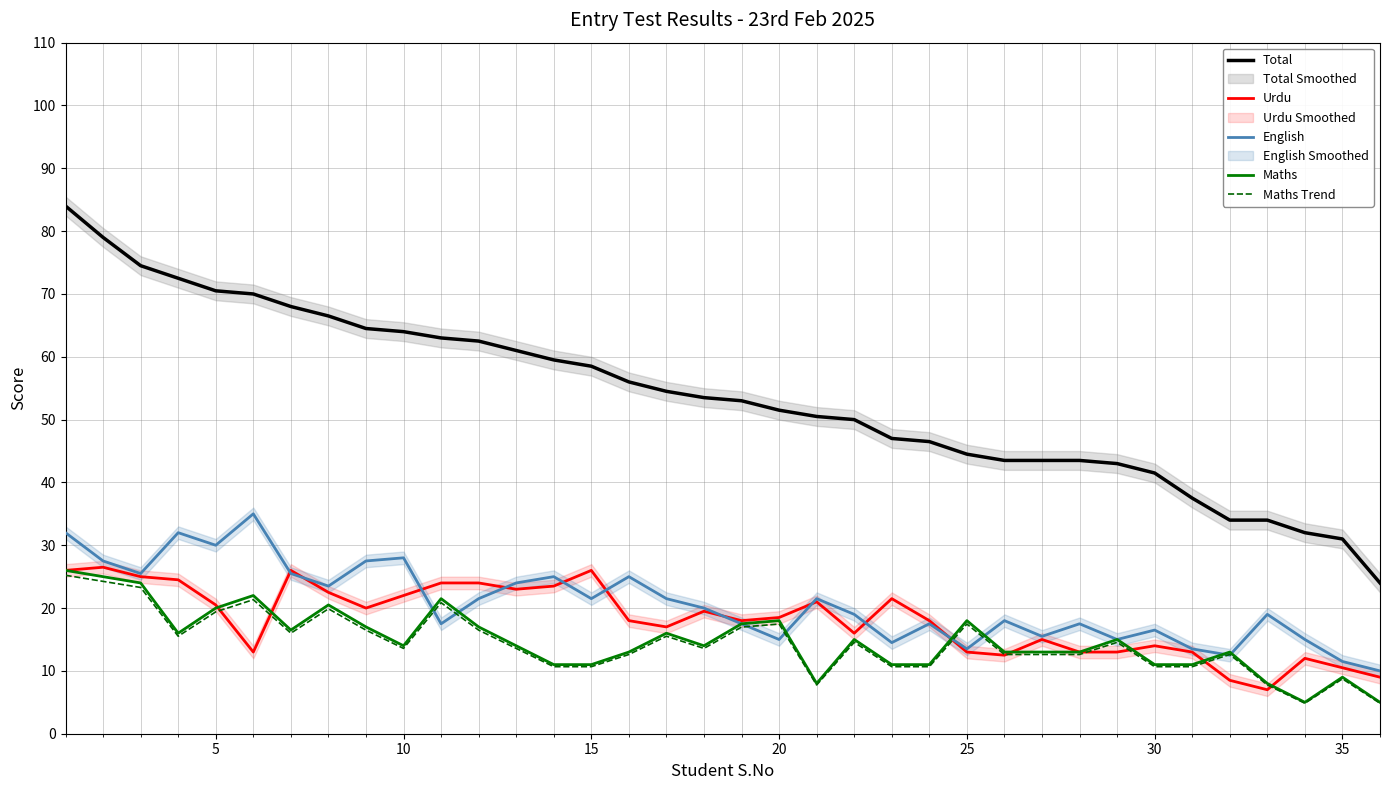

Reading left to right, list all the values displayed in this chart.

Total: 84.0	79.0	74.5	72.5	70.5	70.0	68.0	66.5	64.5	64.0	63.0	62.5	61.0	59.5	58.5	56.0	54.5	53.5	53.0	51.5	50.5	50.0	47.0	46.5	44.5	43.5	43.5	43.5	43.0	41.5	37.5	34.0	34.0	32.0	31.0	24.0
Urdu: 26.0	26.5	25.0	24.5	20.5	13.0	26.0	22.5	20.0	22.0	24.0	24.0	23.0	23.5	26.0	18.0	17.0	19.5	18.0	18.5	21.0	16.0	21.5	18.0	13.0	12.5	15.0	13.0	13.0	14.0	13.0	8.5	7.0	12.0	10.5	9.0
English: 32.0	27.5	25.5	32.0	30.0	35.0	25.5	23.5	27.5	28.0	17.5	21.5	24.0	25.0	21.5	25.0	21.5	20.0	17.5	15.0	21.5	19.0	14.5	17.5	13.5	18.0	15.5	17.5	15.0	16.5	13.5	12.5	19.0	15.0	11.5	10.0
Maths: 26.0	25.0	24.0	16.0	20.0	22.0	16.5	20.5	17.0	14.0	21.5	17.0	14.0	11.0	11.0	13.0	16.0	14.0	17.5	18.0	8.0	15.0	11.0	11.0	18.0	13.0	13.0	13.0	15.0	11.0	11.0	13.0	8.0	5.0	9.0	5.0
Maths Trend: 25.2	24.2	23.3	15.5	19.4	21.3	16.0	19.9	16.5	13.6	20.9	16.5	13.6	10.7	10.7	12.6	15.5	13.6	17.0	17.5	7.8	14.5	10.7	10.7	17.5	12.6	12.6	12.6	14.5	10.7	10.7	12.6	7.8	4.8	8.7	4.8